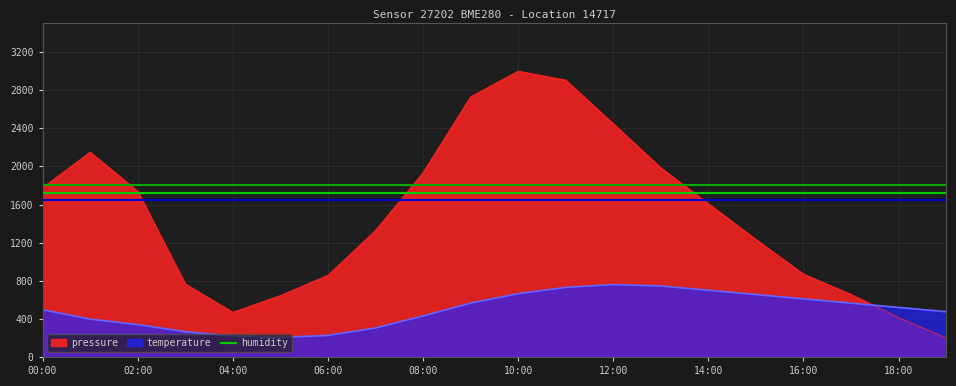

How many lines are shown in the chart?

3